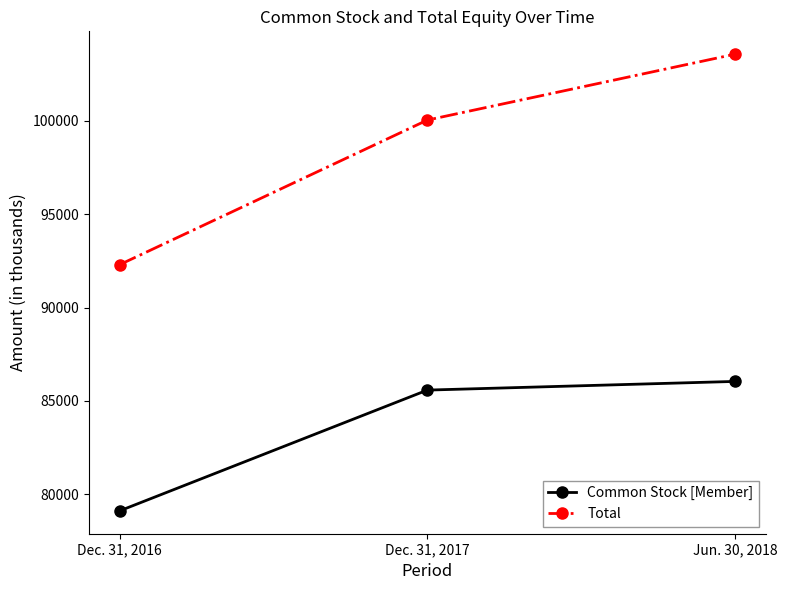

Which series changed the most between Dec. 31, 2016 and Jun. 30, 2018?

Total